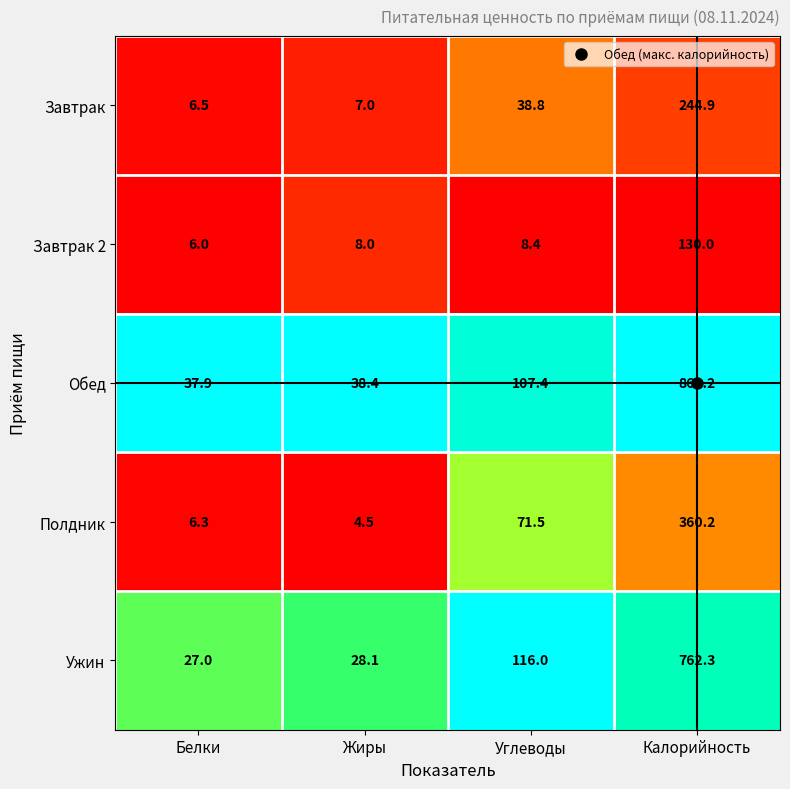

Which series changed the most between Белки and Углеводы?

Ужин